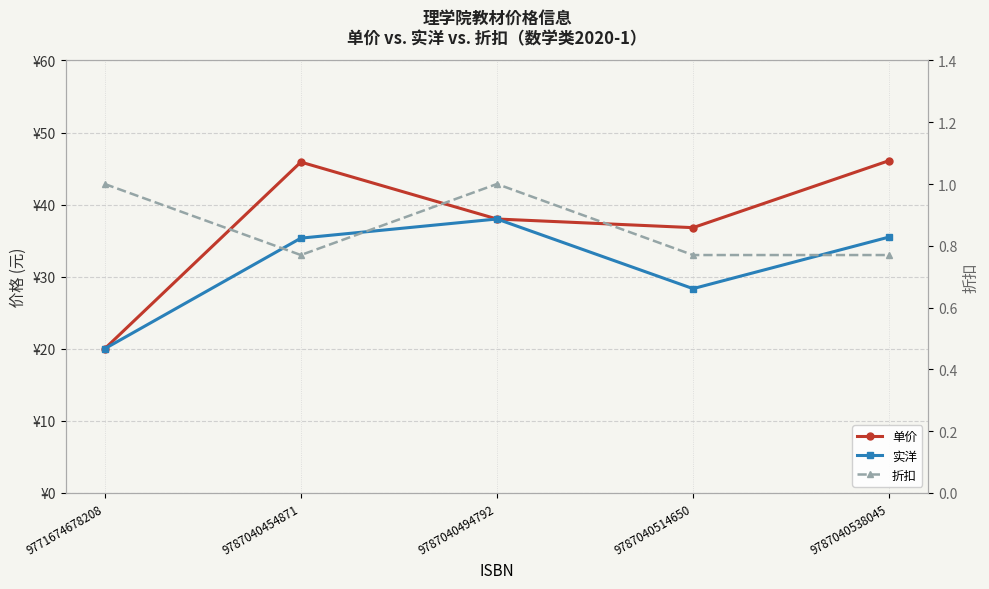

Is it true that 折扣 equals 0.3 at 9787040494792?

False